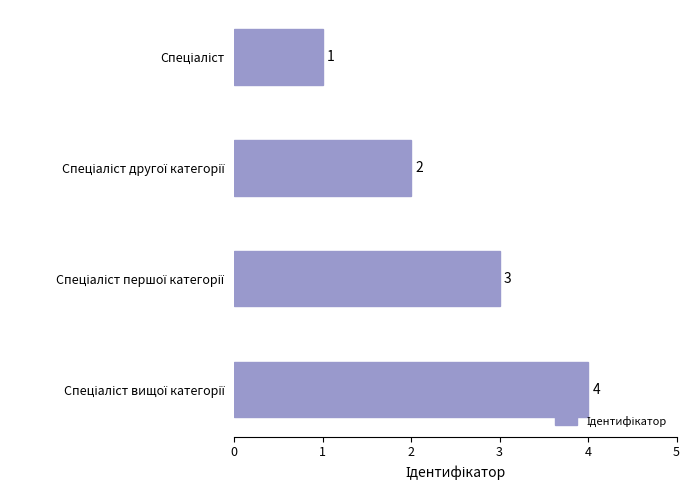

What is the greatest value displayed?

4